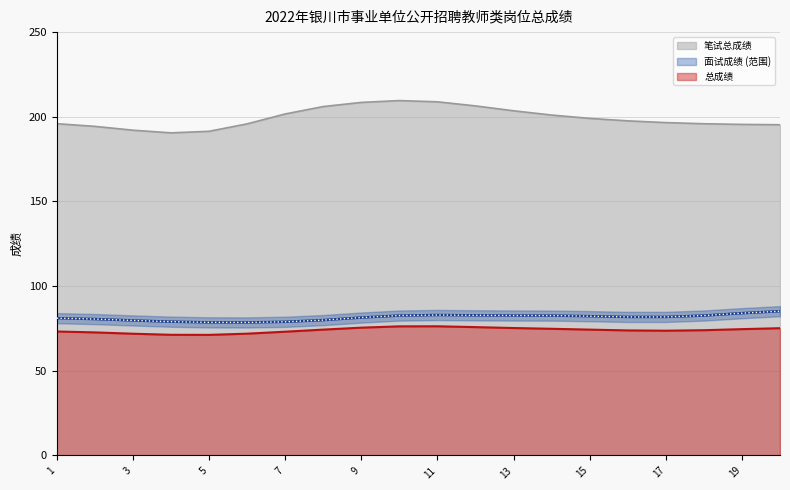

True or false: 笔试总成绩 and 总成绩 cross at least once.

False